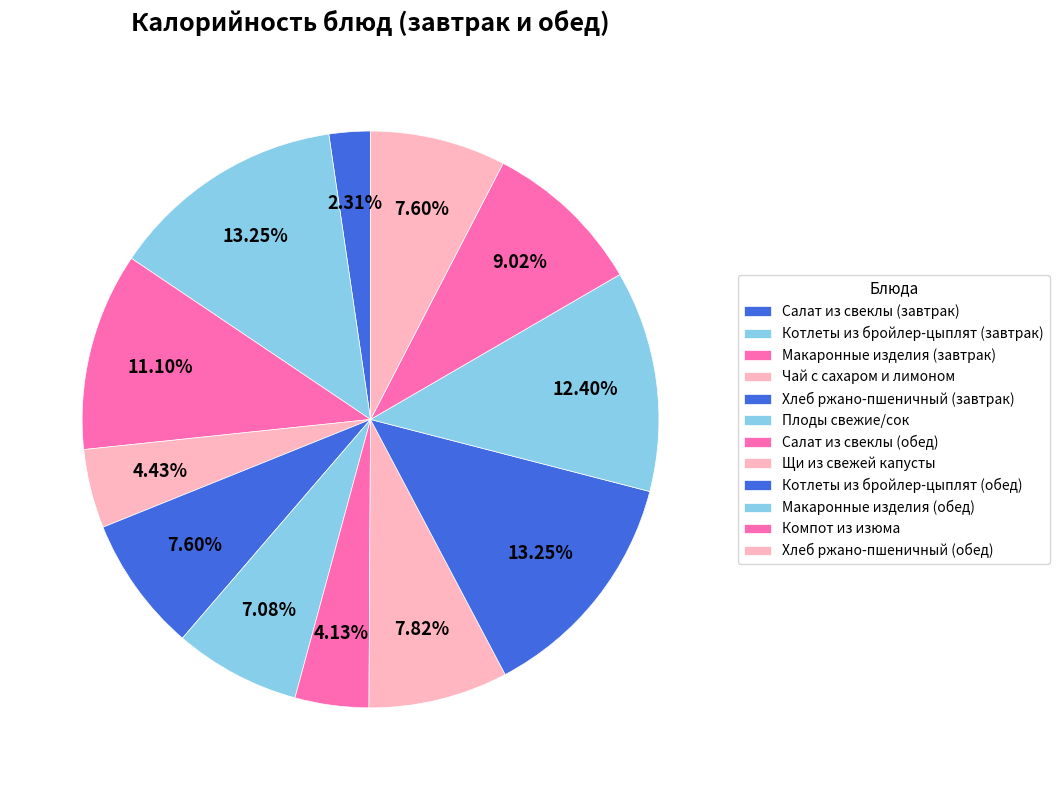

Count the number of slices in the pie.

12